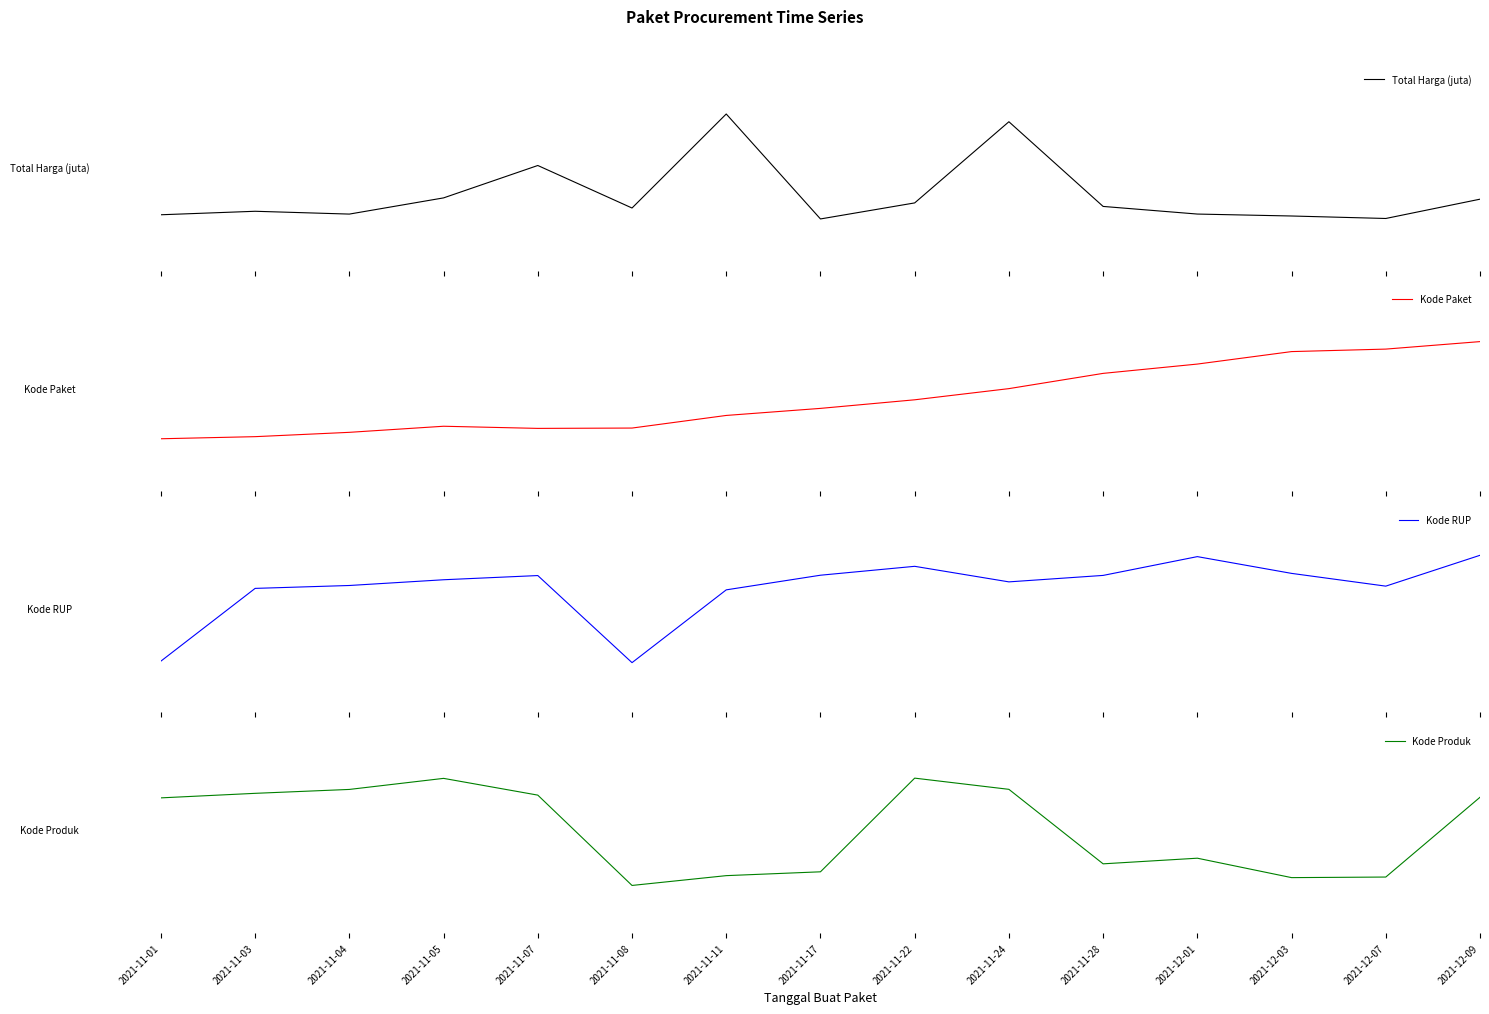

In Kode Produk, how many points are higher than both neighbors (excluding endpoints)?

3